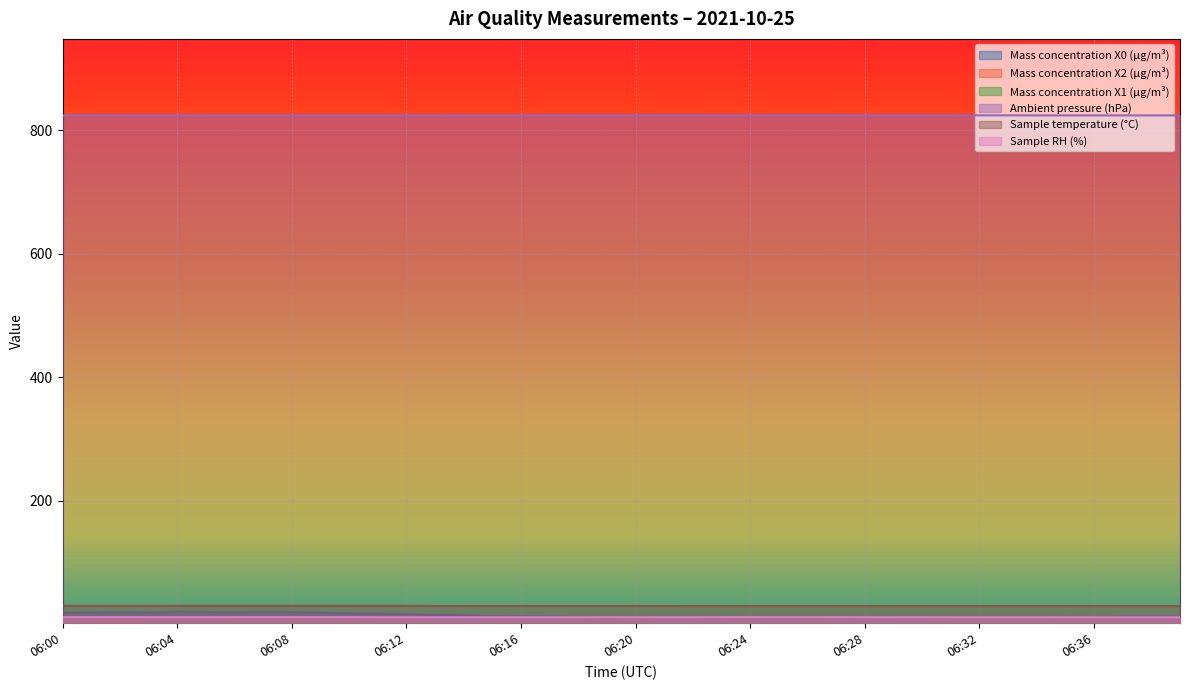

True or false: Mass concentration X1 (μg/m³) and Sample temperature (°C) cross at least once.

False